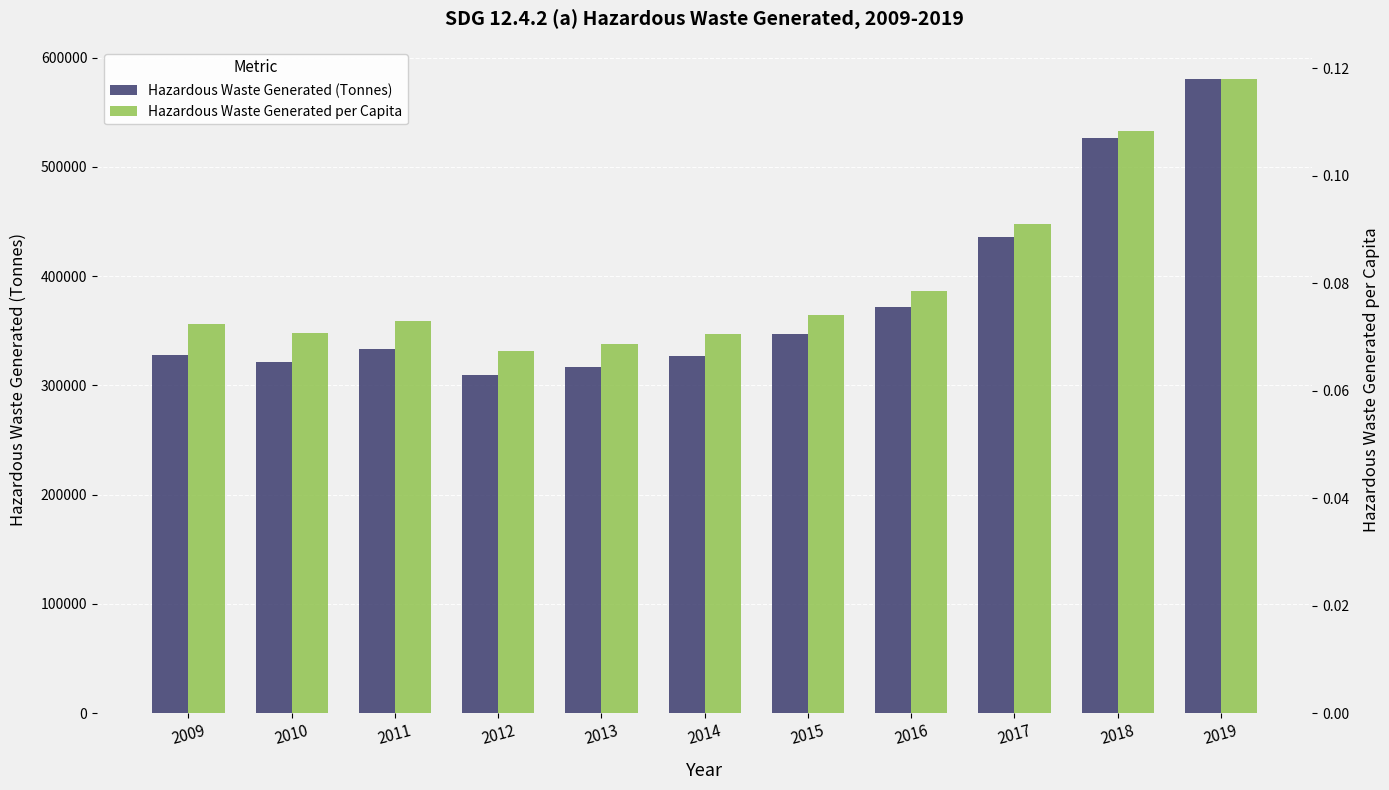

How many bars are there in total?

22